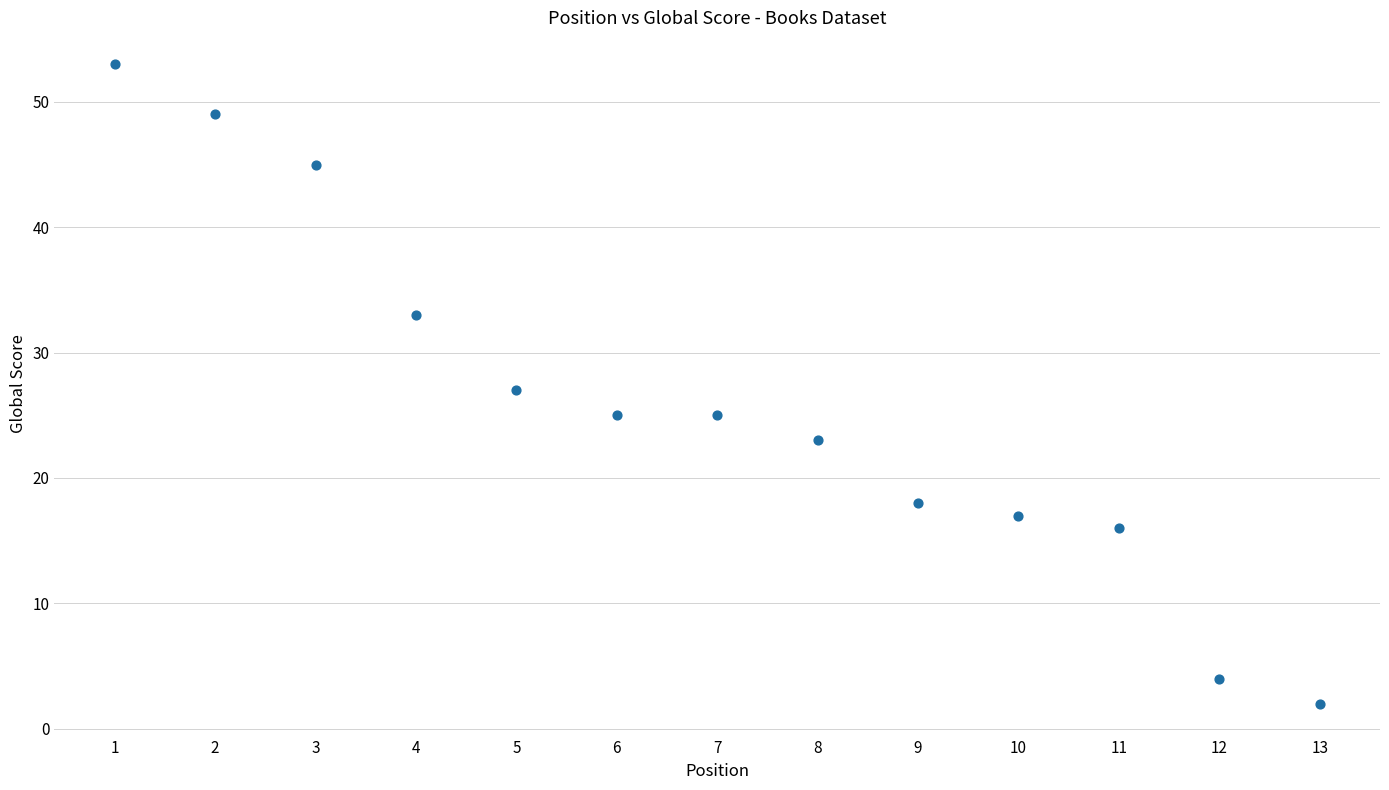

What is the range of X values (max minus min)?

12